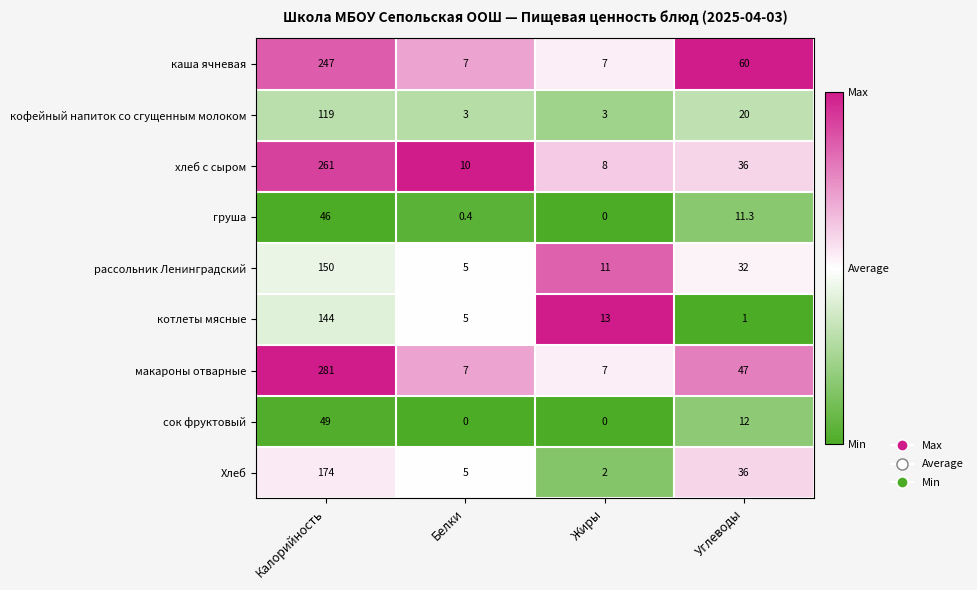

At how many categories does at least one series exceed 0?

4